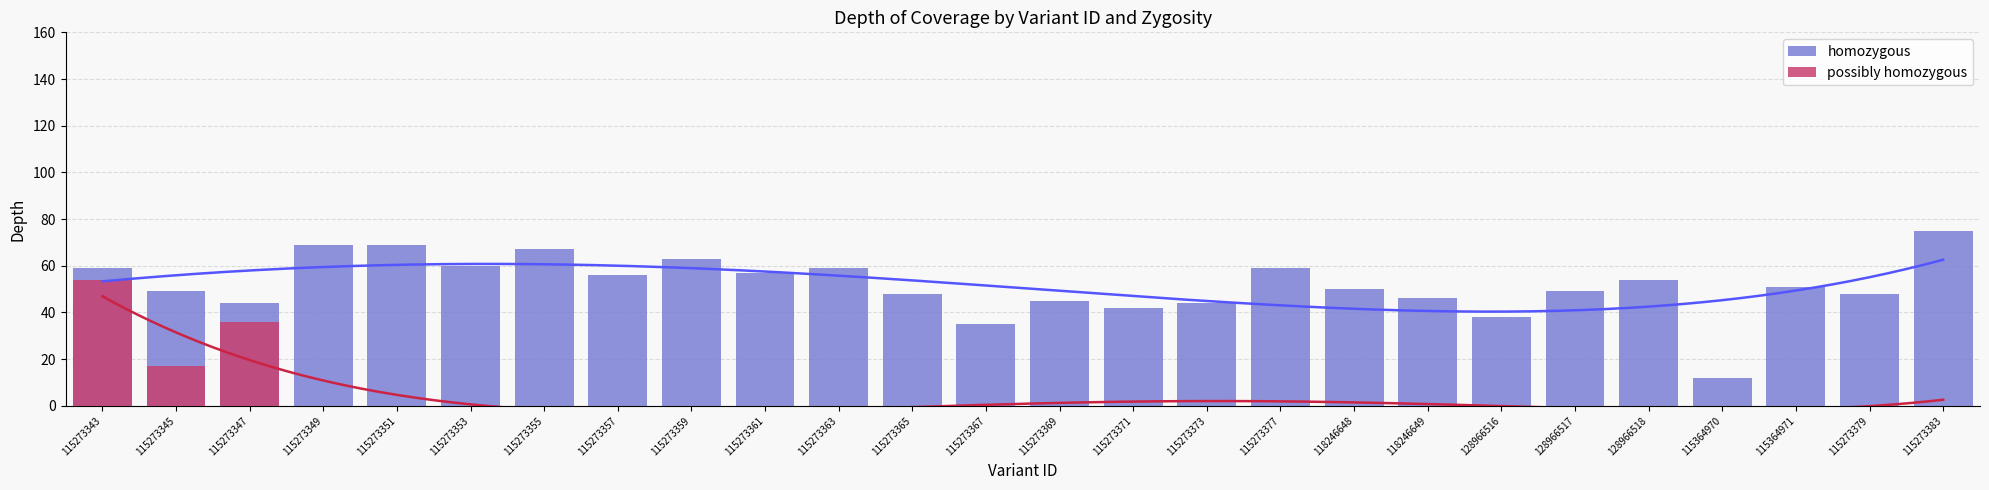

The value of possibly homozygous at 115273367 is 0. True or false?

True